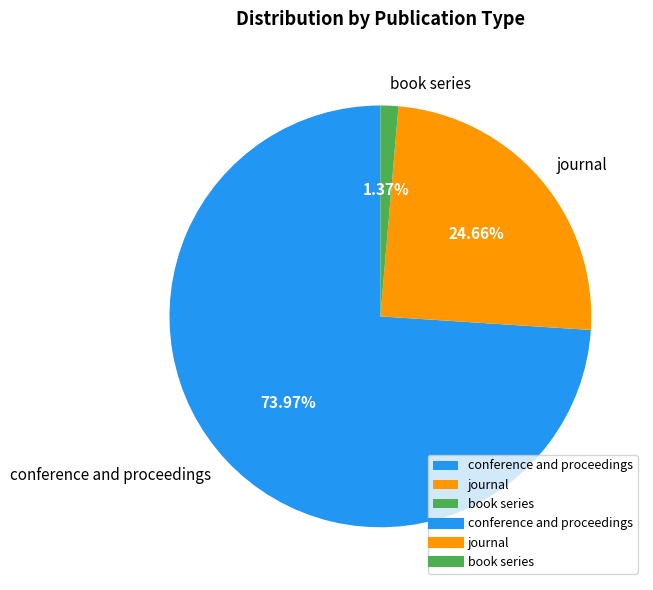

Which has a higher value, conference and proceedings or journal?

conference and proceedings